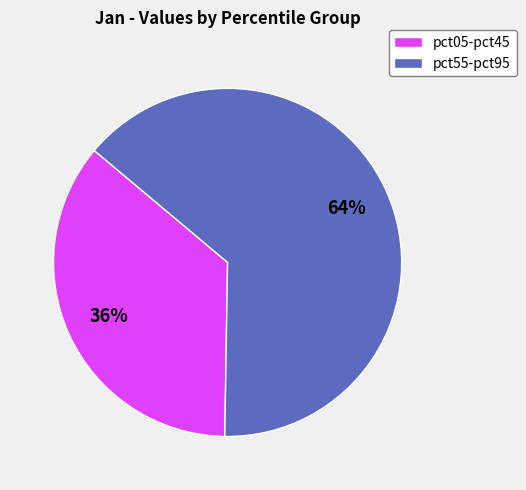

Count the number of slices in the pie.

2